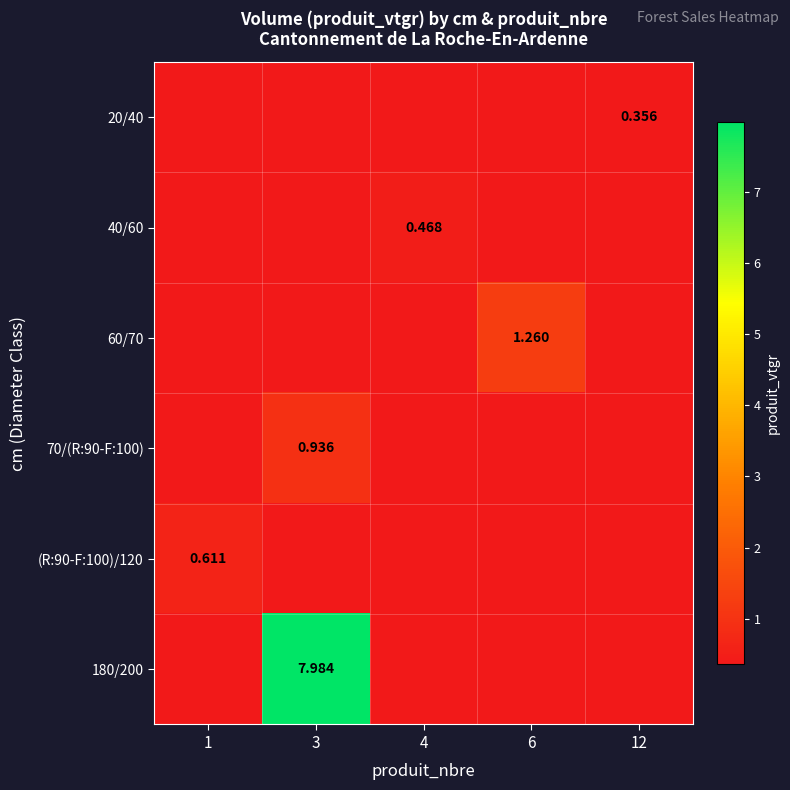

Which series has the largest total across all categories?

row_5